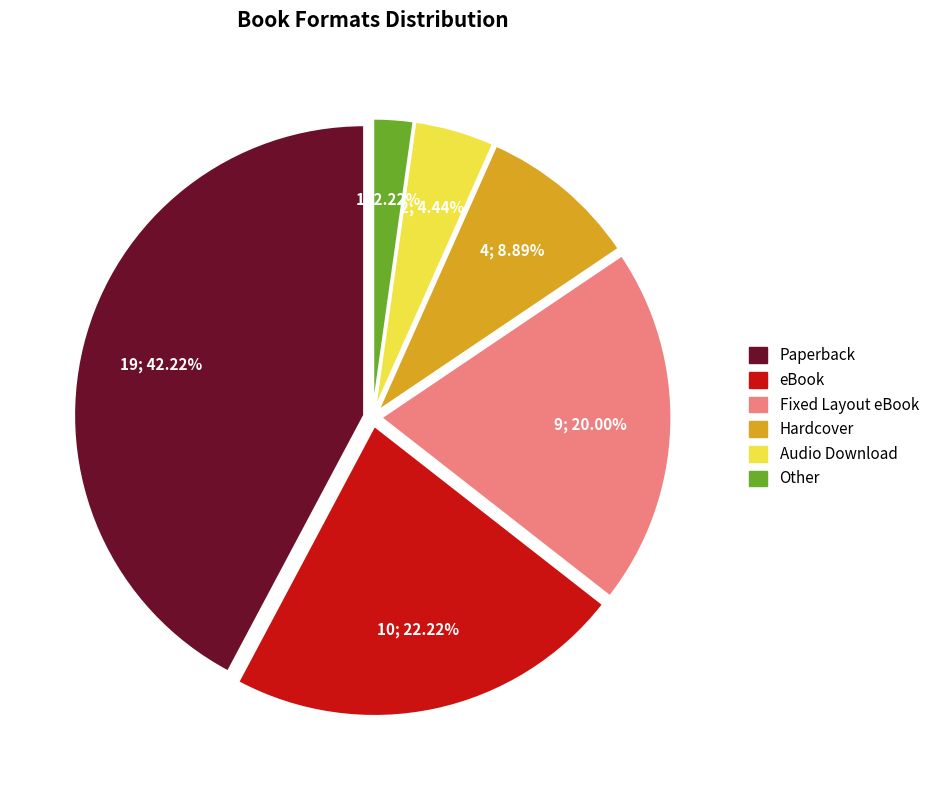

The Paperback slice represents 51% of the pie. True or false?

False